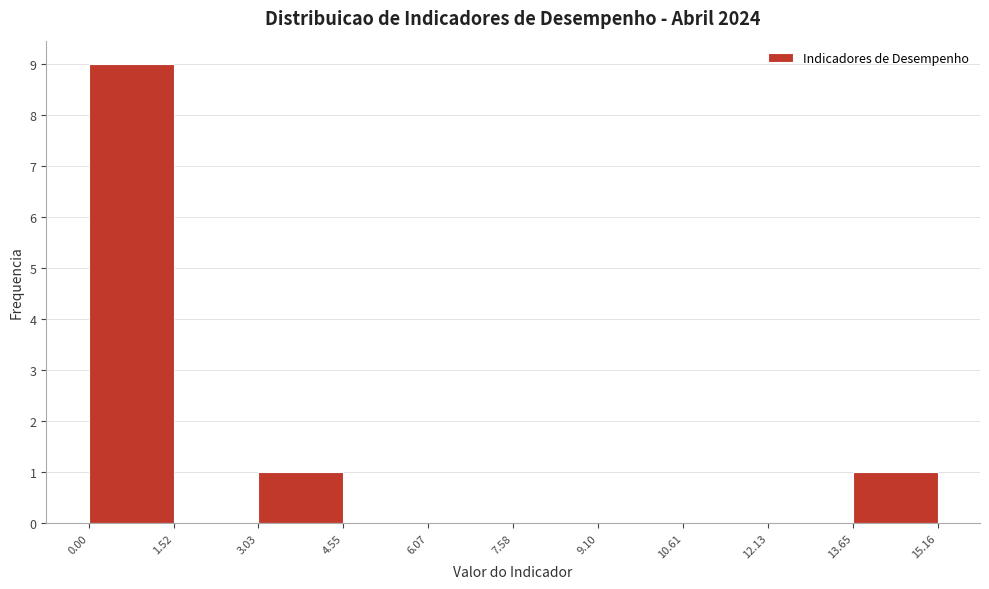

Reading left to right, list every bar in this chart as the range it spans on the x-axis followed by its height. The values are not printed on the chart, so give them approximately, as read against the axis.

0.00 to 1.52: 9
1.52 to 3.03: 0
3.03 to 4.55: 1
4.55 to 6.07: 0
6.07 to 7.58: 0
7.58 to 9.10: 0
9.10 to 10.61: 0
10.61 to 12.13: 0
12.13 to 13.65: 0
13.65 to 15.16: 1